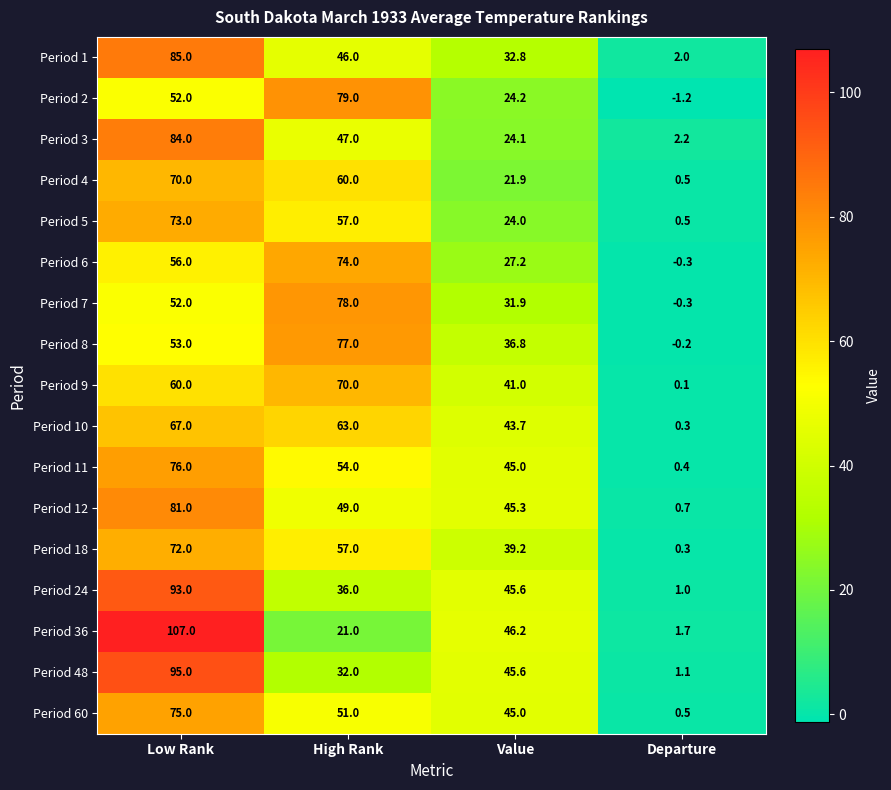

At which label is Period 18 closest to 36?

Value